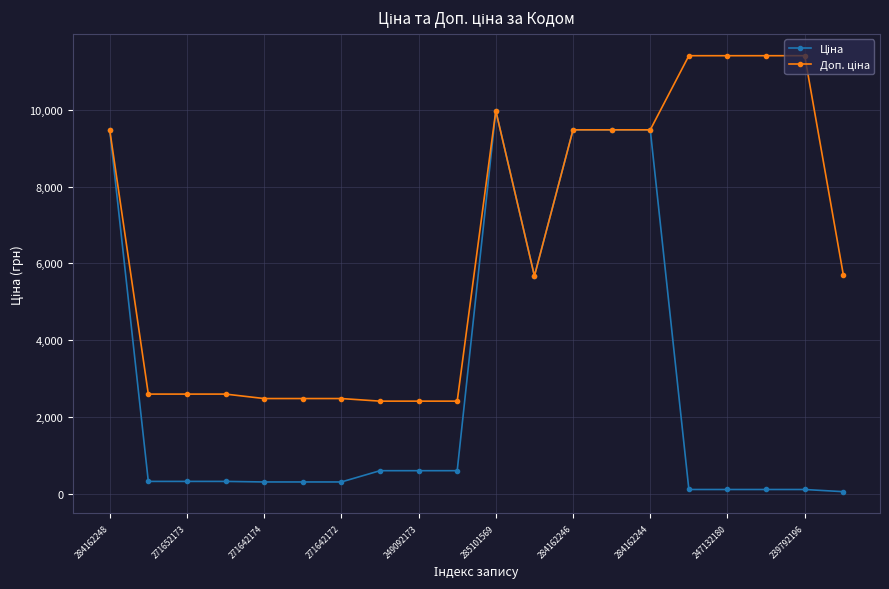

At how many categories does at least one series exceed 5877?

9